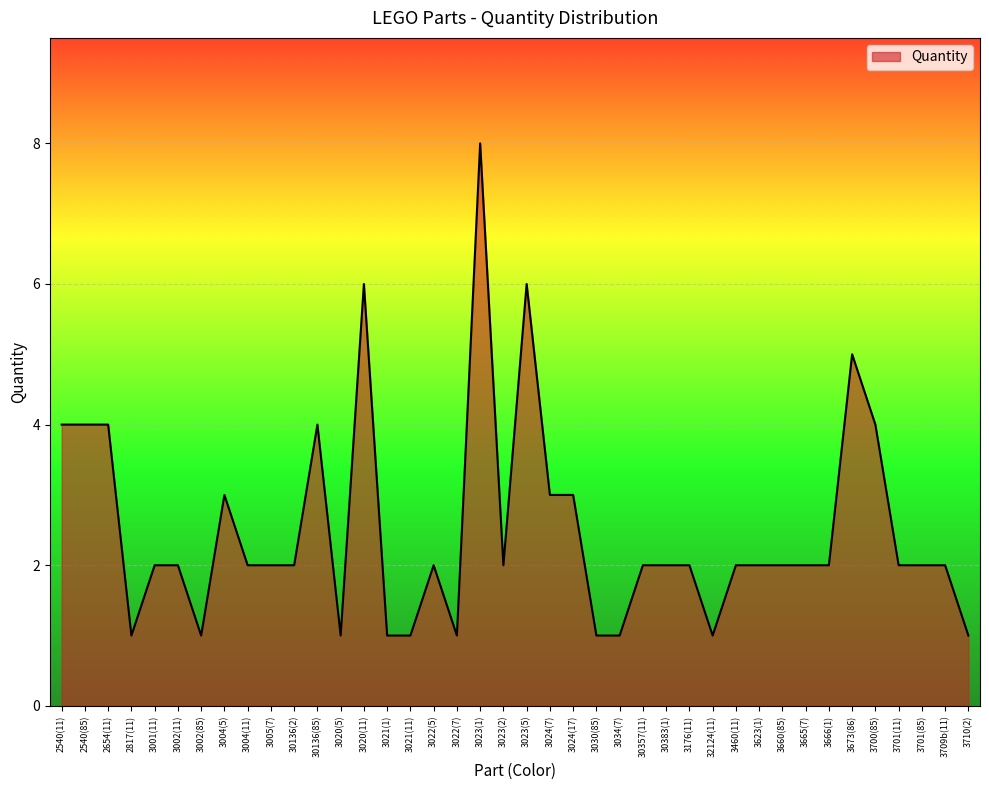

How many lines are shown in the chart?

1